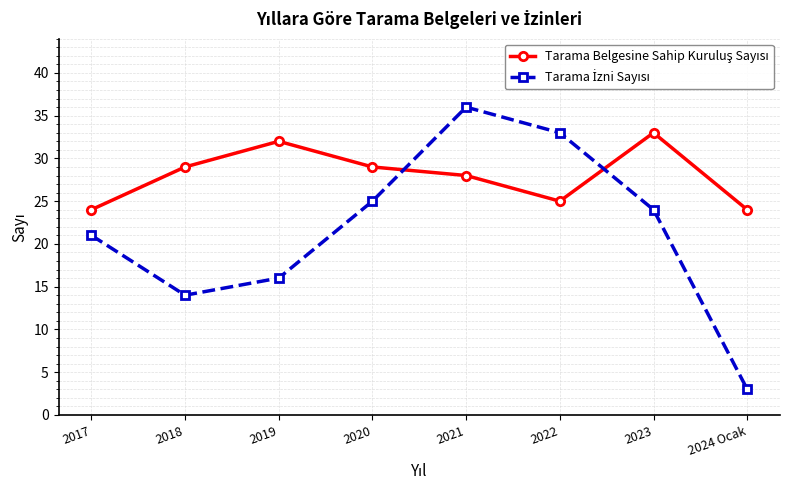

Which category has the lowest value across all series?

2024 Ocak